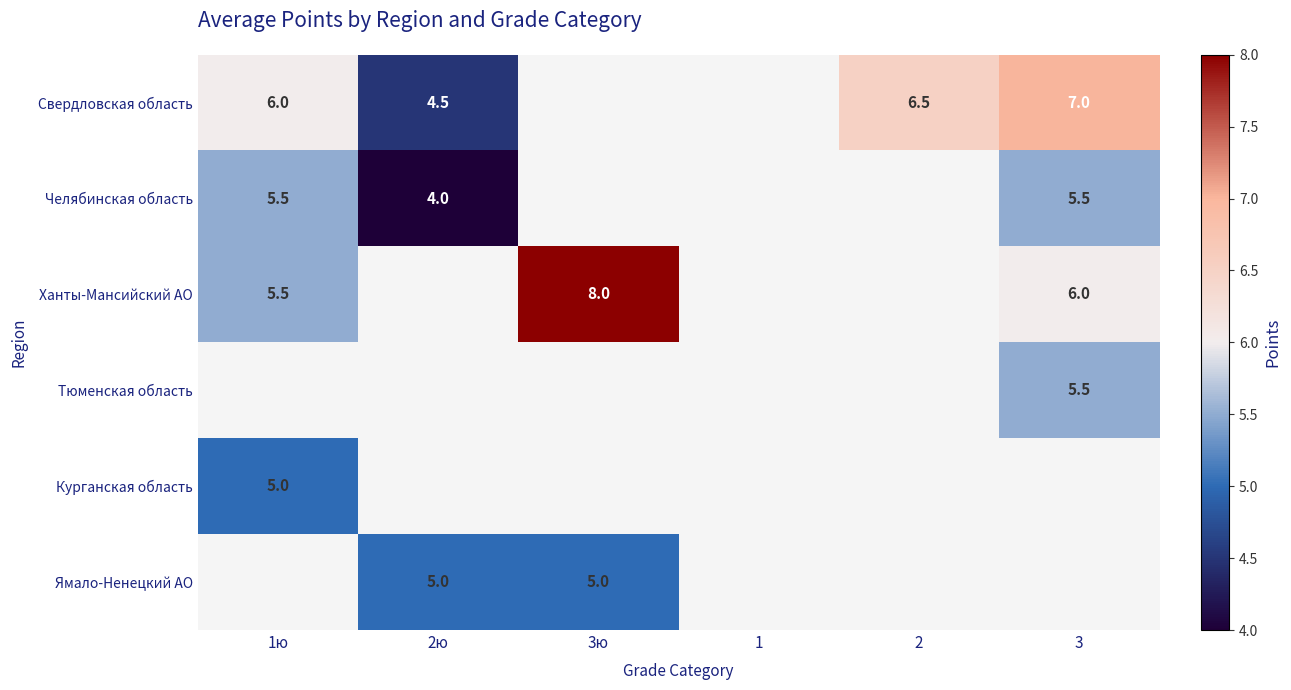

Which has a higher value, 2 or 3ю?

3ю